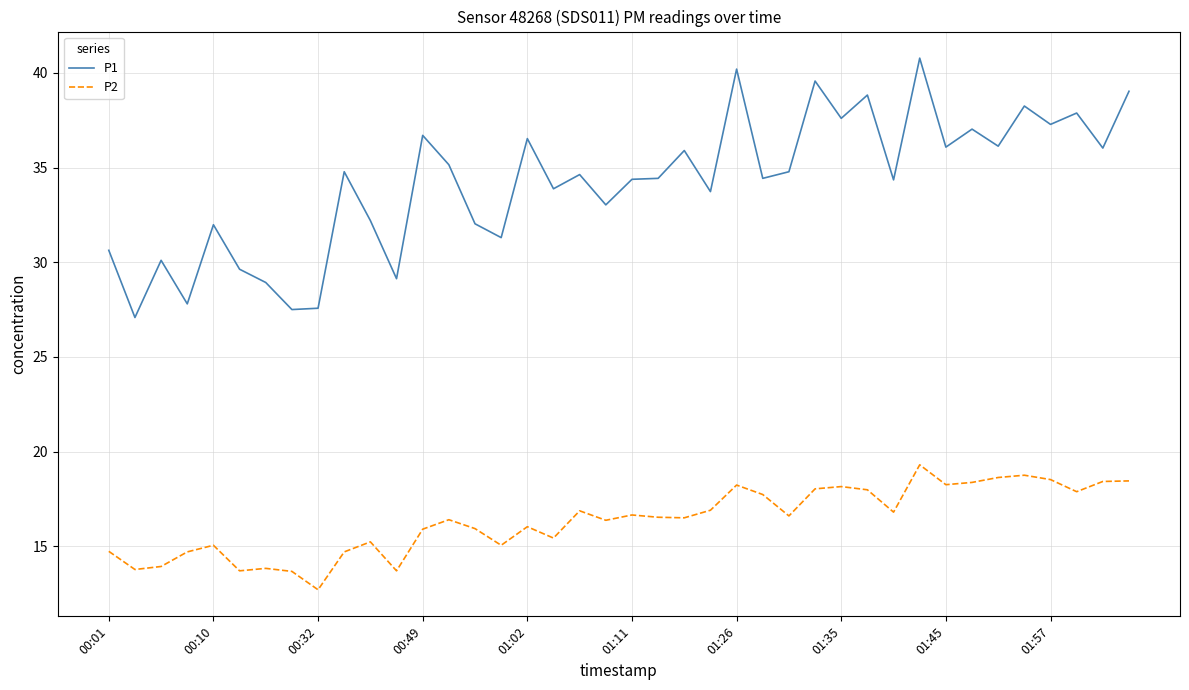

What is the difference between the maximum and minimum values in the P2 series?

6.6